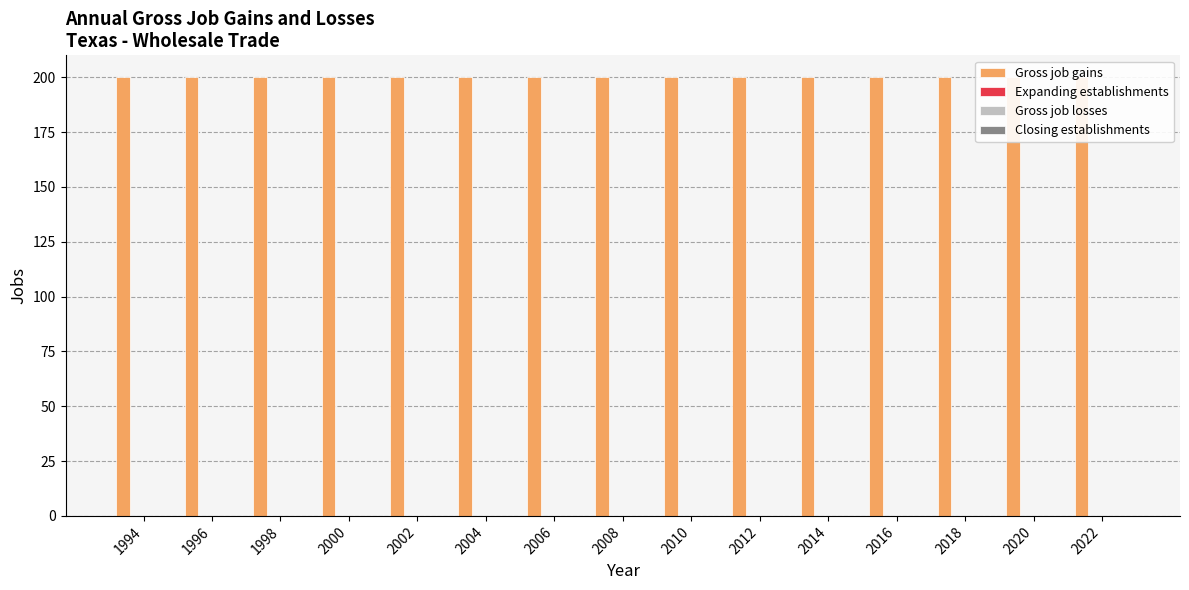

Rank the series at 2020 from highest to lowest value.

Gross job gains, Expanding establishments, Gross job losses, Closing establishments